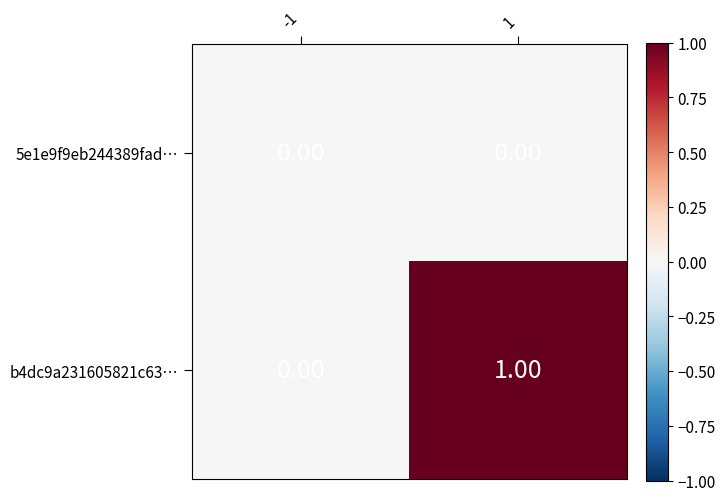

Which series has the largest range (max minus min)?

b4dc9a231605821c63…